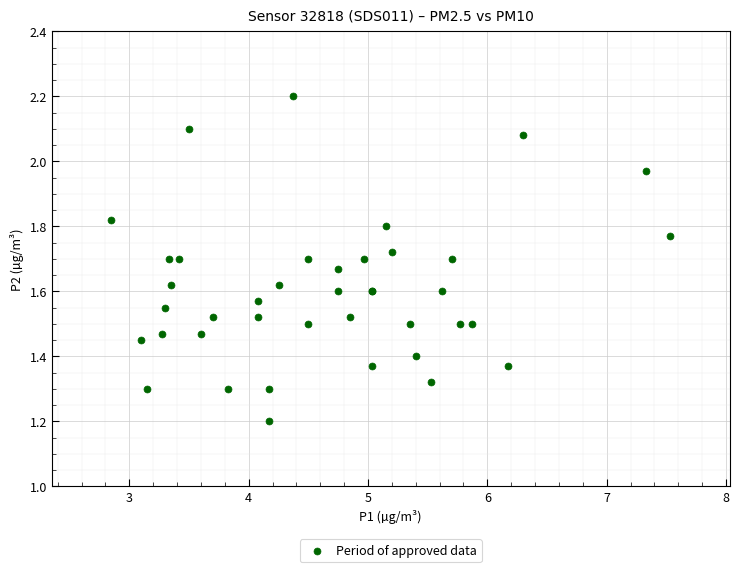

What Y value in the scatter plot is closest to 1?

1.2